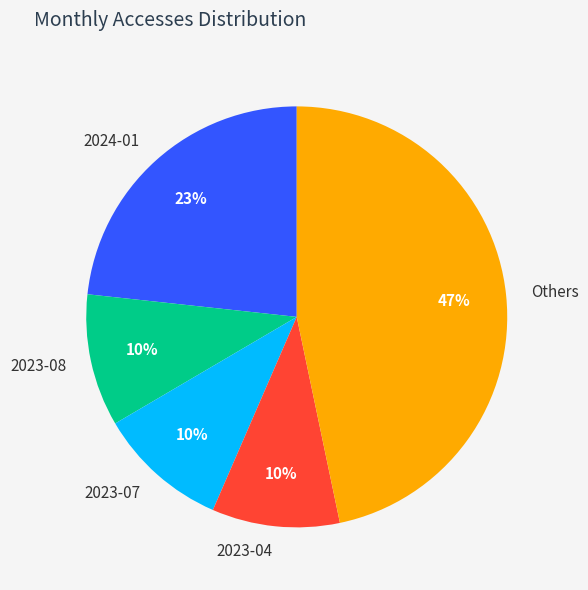

Which category has the biggest portion of the pie?

Others